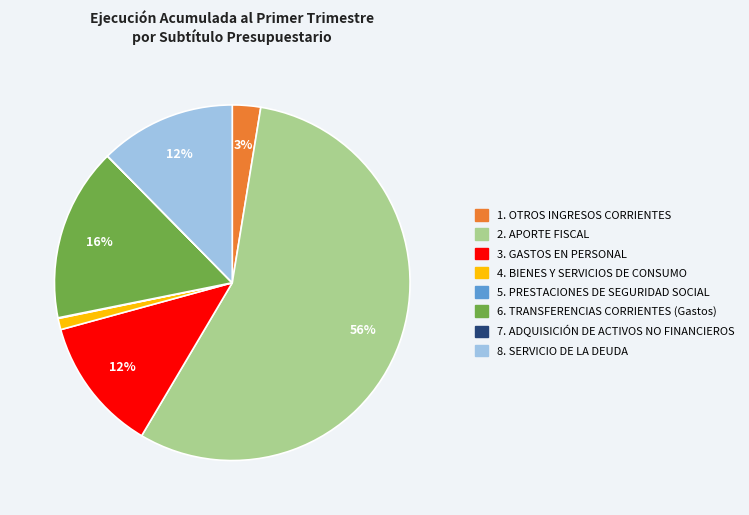

Does any single category account for the majority?

Yes